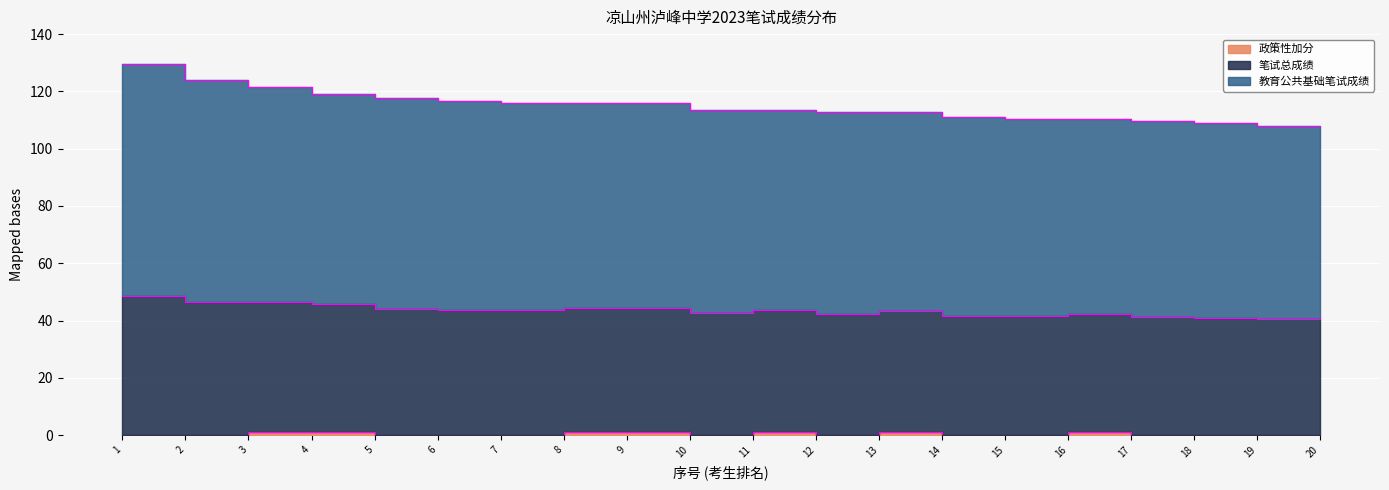

How many interior local valleys does the 政策性加分 series have?

2